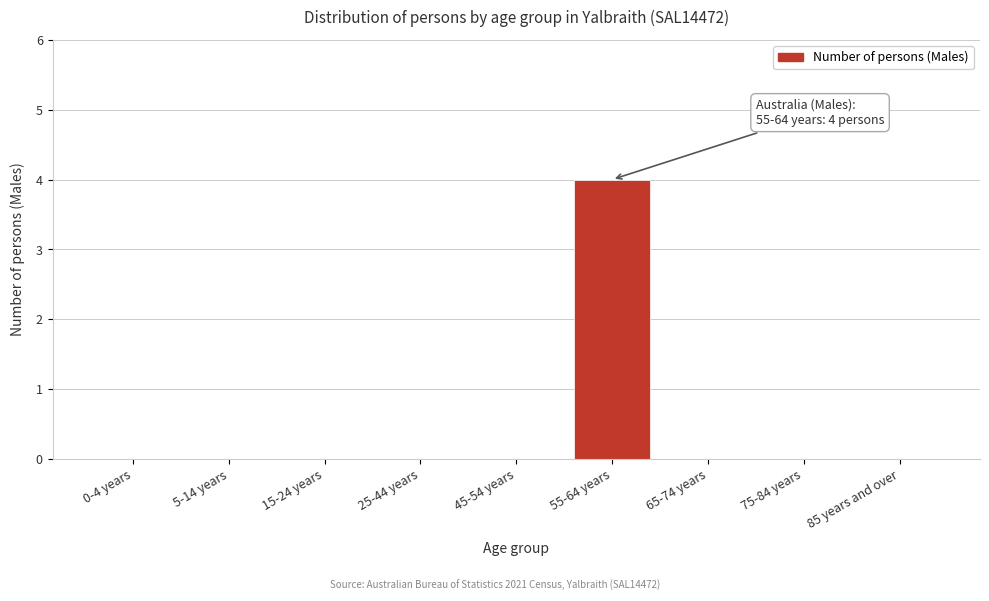

Reading left to right, extract all data points from this chart.

0-4 years=0	5-14 years=0	15-24 years=0	25-44 years=0	45-54 years=0	55-64 years=4	65-74 years=0	75-84 years=0	85 years and over=0